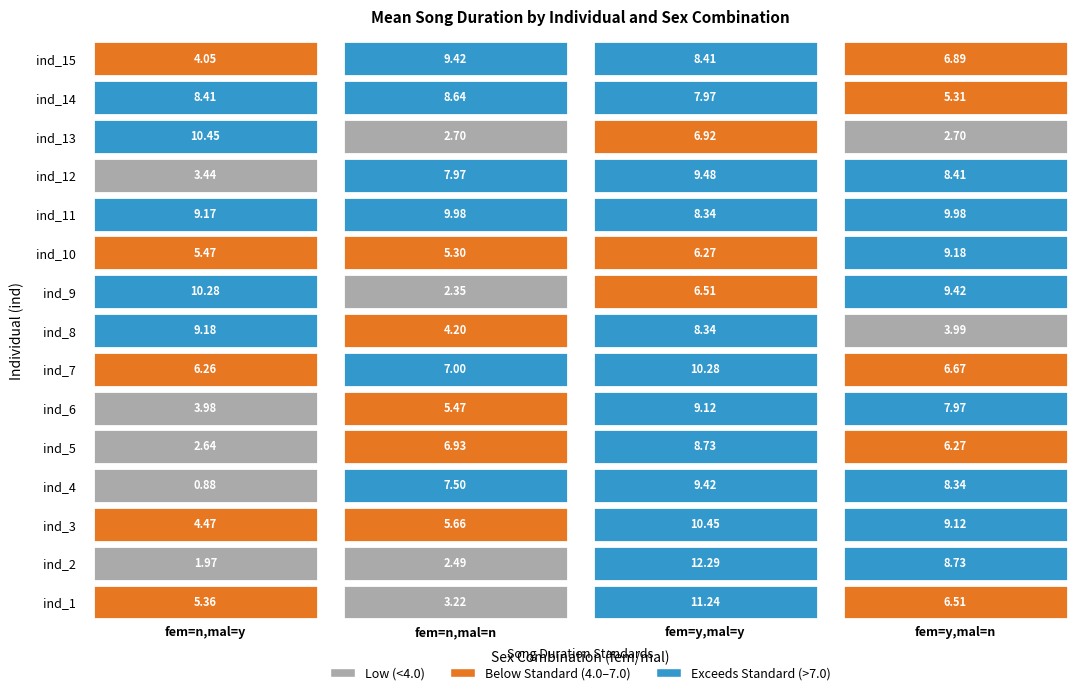

How many data points does each series have?

15